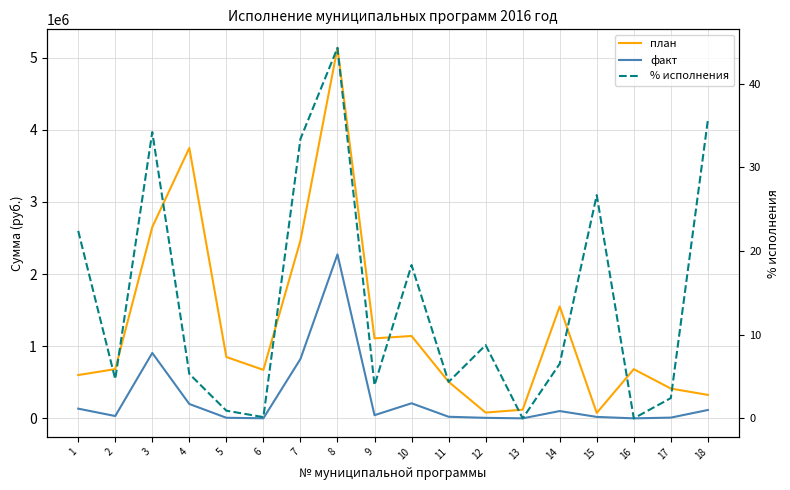

What is the value of the план point at the 7th from the left?

2463917.6